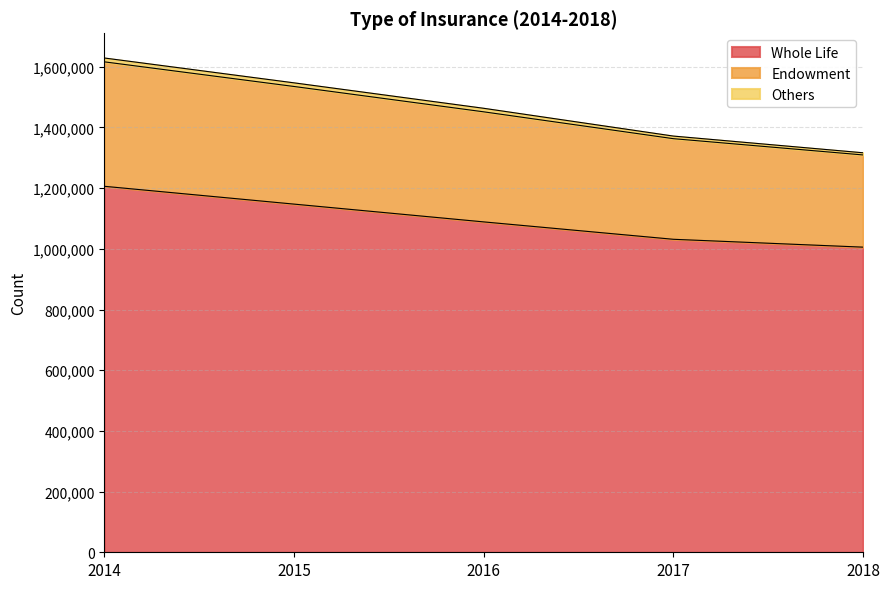

At which category is the sum across all series the highest?

2014